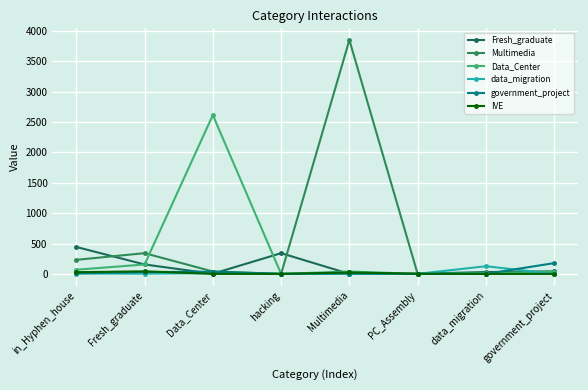

What is the label of the 8th point from the right?

in_Hyphen_house